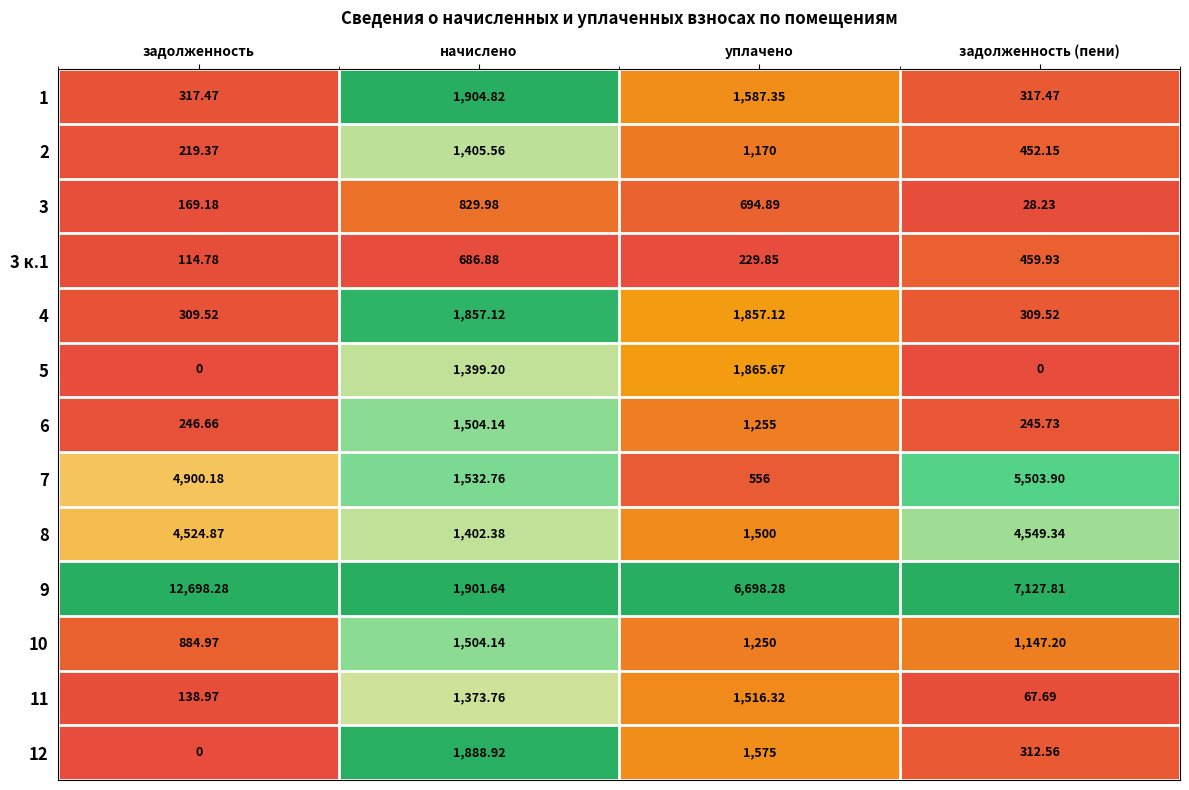

Which category has the highest value in the 10 series?

начислено